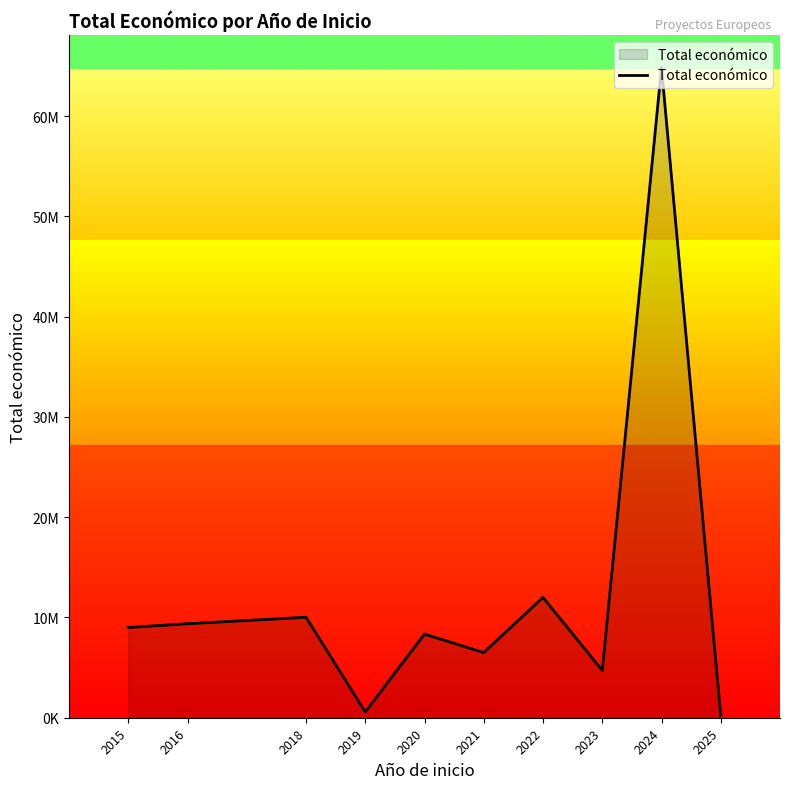

Does the chart display data point markers on the line(s)?

No